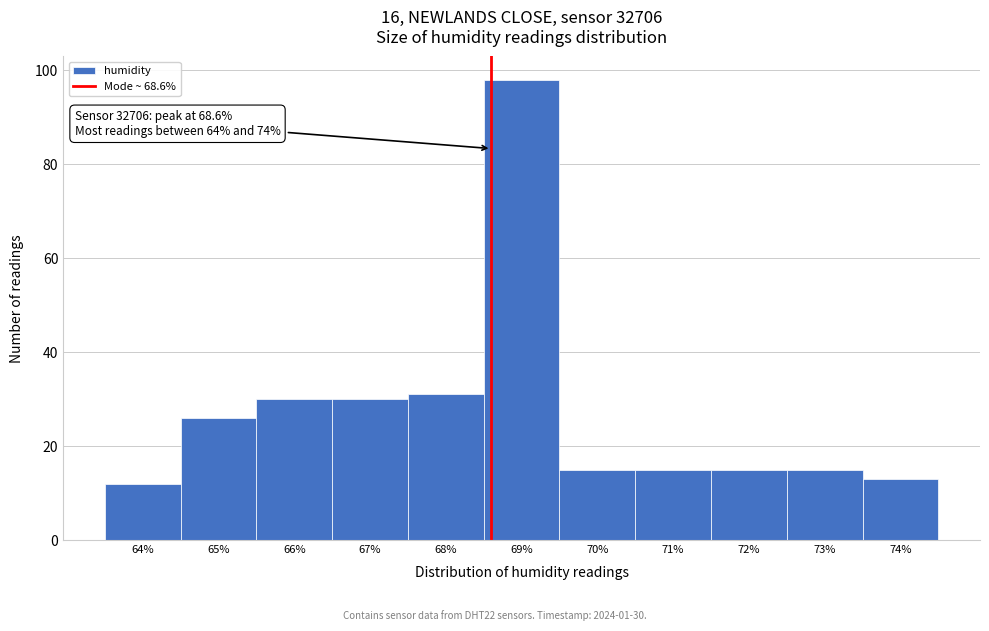

Over which range of the x-axis is the bar tallest?

68.5 to 69.5